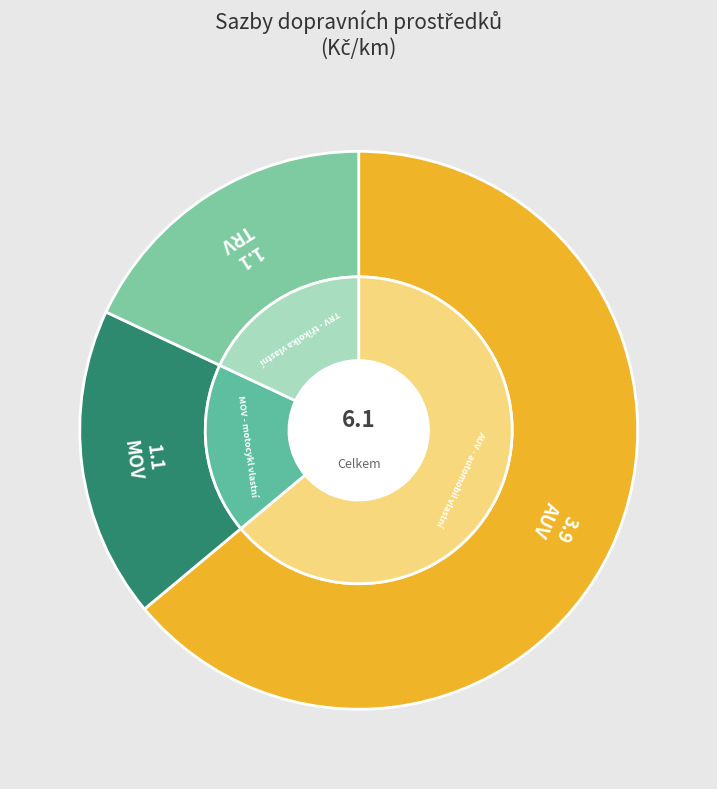

Between TRV - tříkolka vlastní and AUV - automobil vlastní, which is larger?

AUV - automobil vlastní